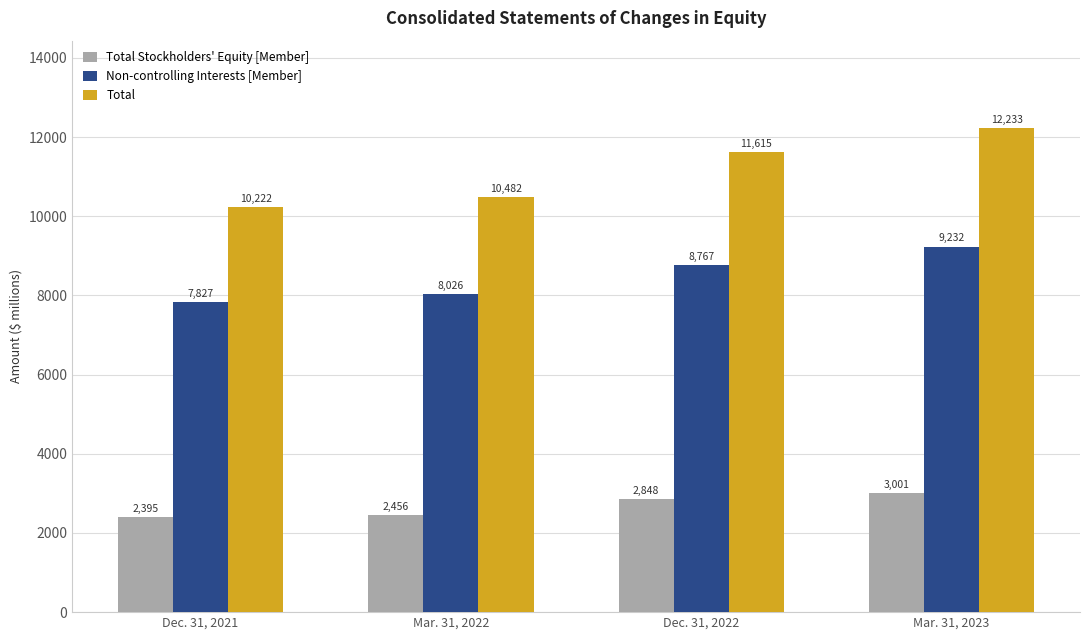

Does the chart contain any negative values?

No